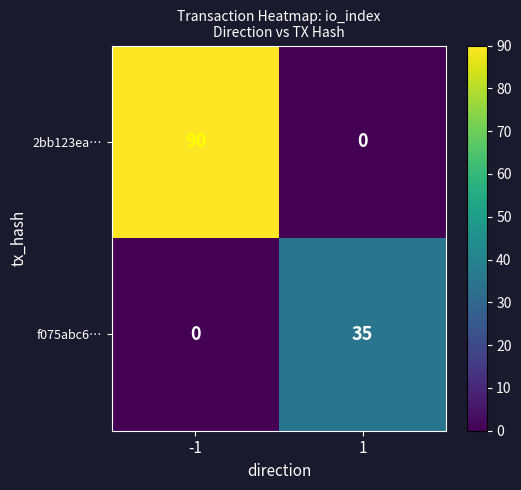

What is the difference between the 2bb123ea… values at -1 and 1?

90